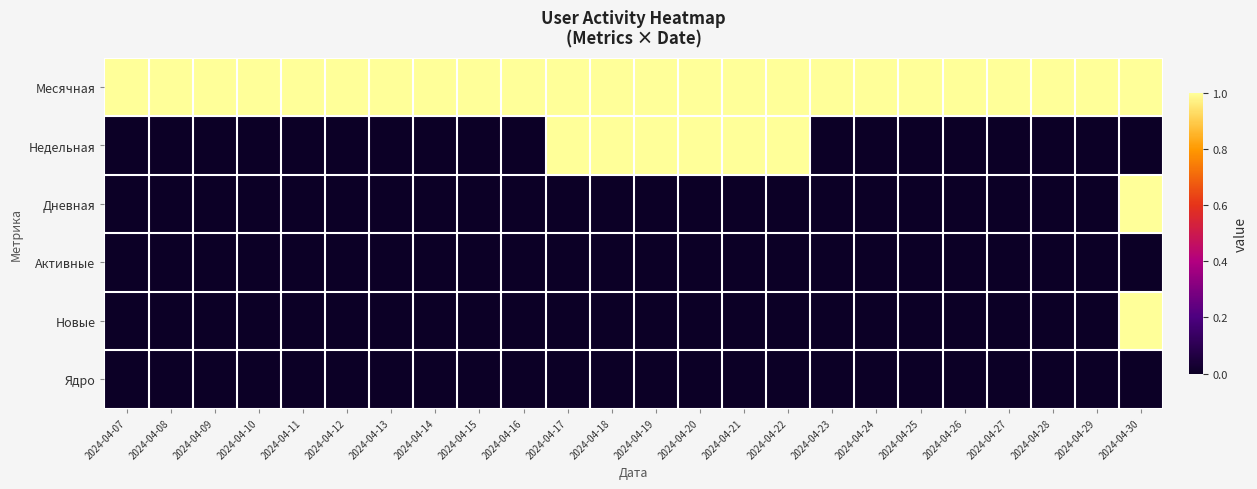

List the series in order of their peak value, lowest first.

Активные, Ядро, Месячная, Недельная, Дневная, Новые